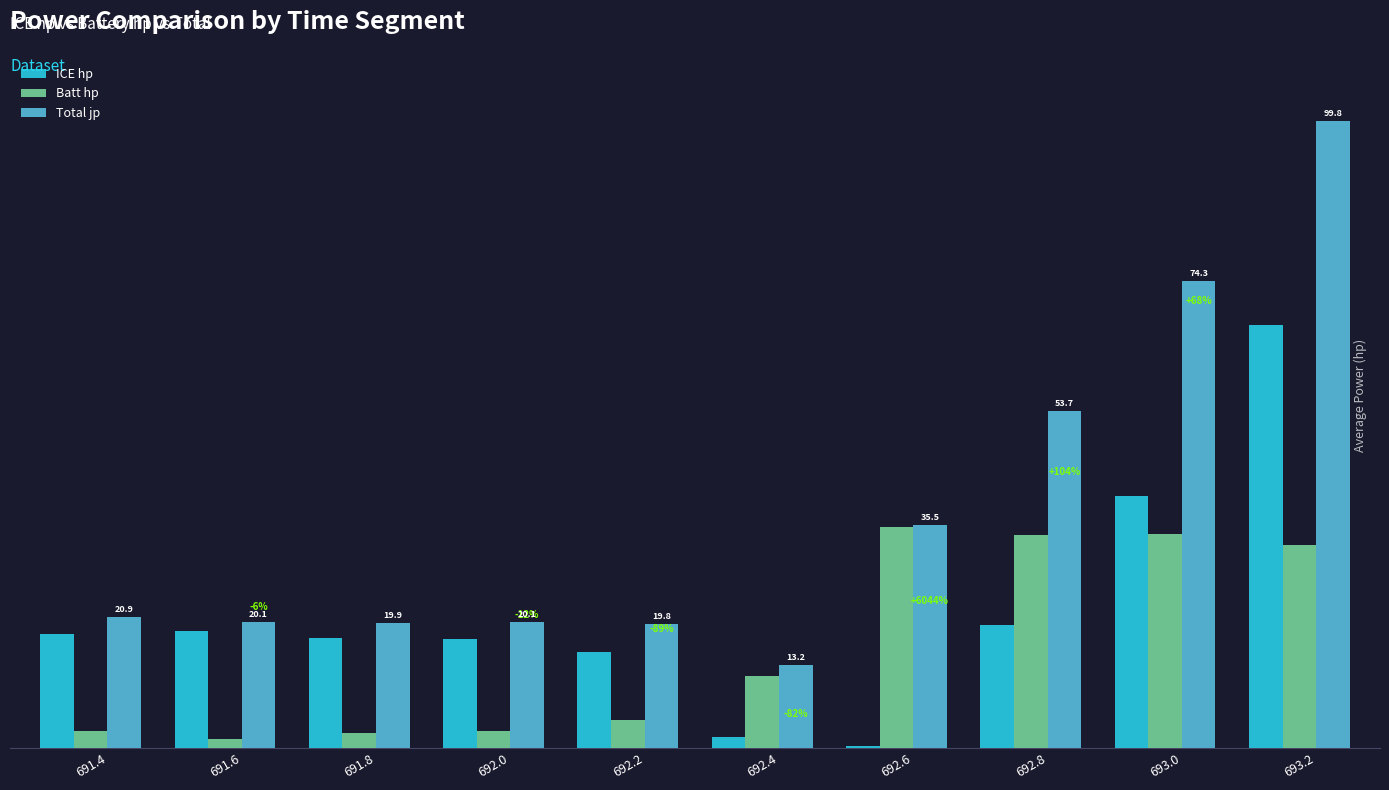

Is the value of Total jp at 691.8 greater than the value of ICE hp at 691.6?

Yes